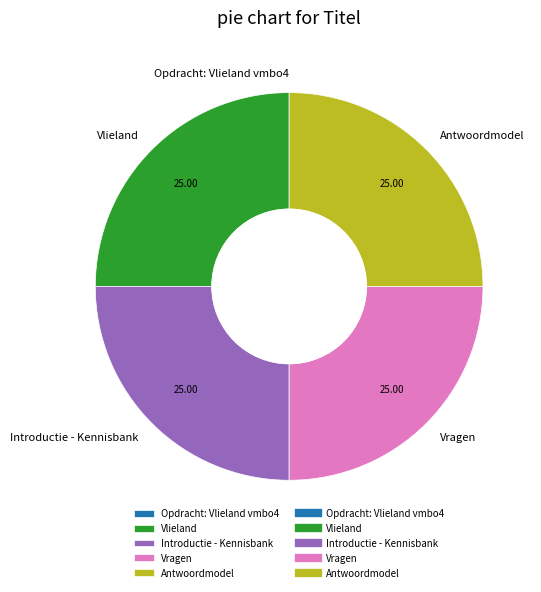

Does any single category account for the majority?

No